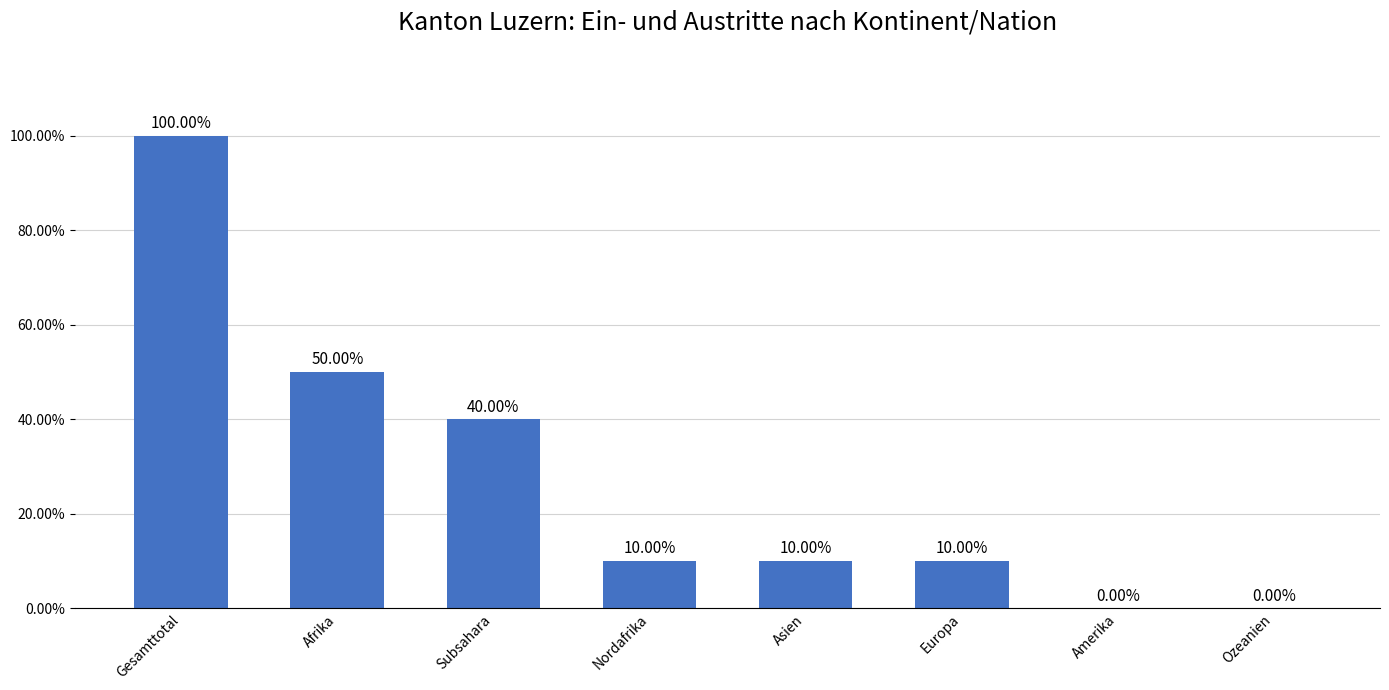

What is the change in value from Gesamttotal to Subsahara?

-60